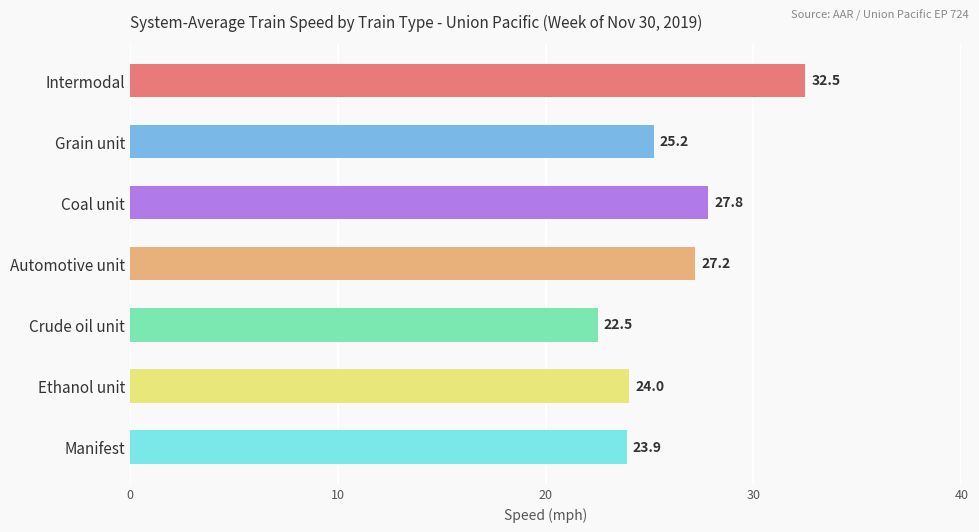

What is the greatest value displayed?

32.5